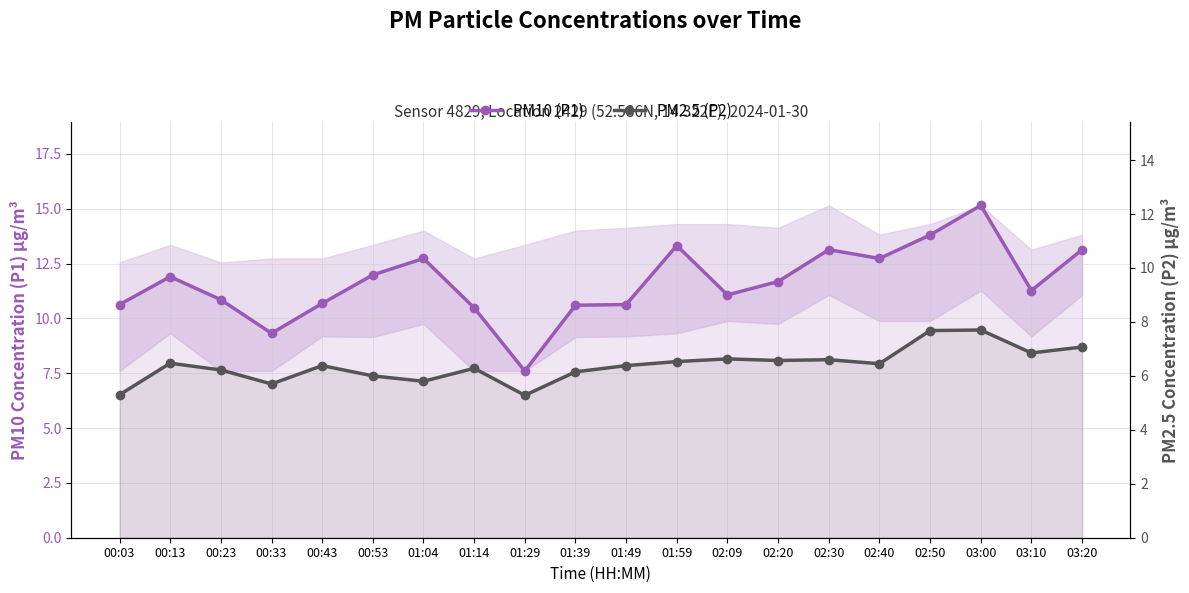

At which category is the sum across all series the highest?

03:00